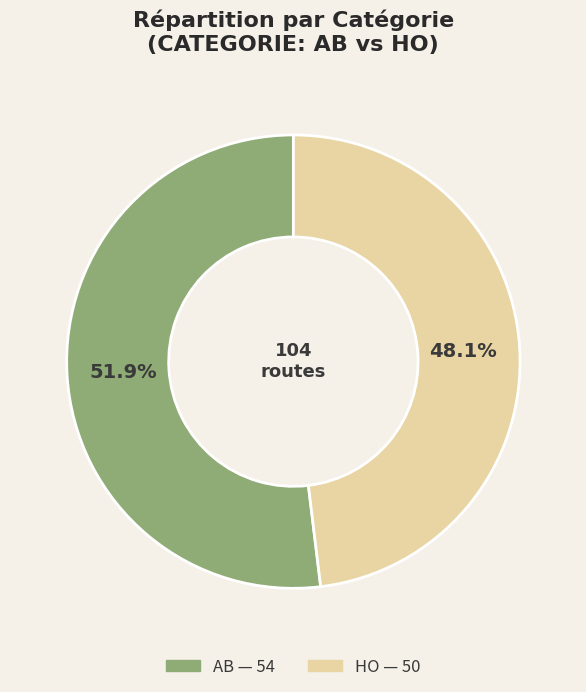

Combined, what portion of the pie is AB and HO?

100.0%